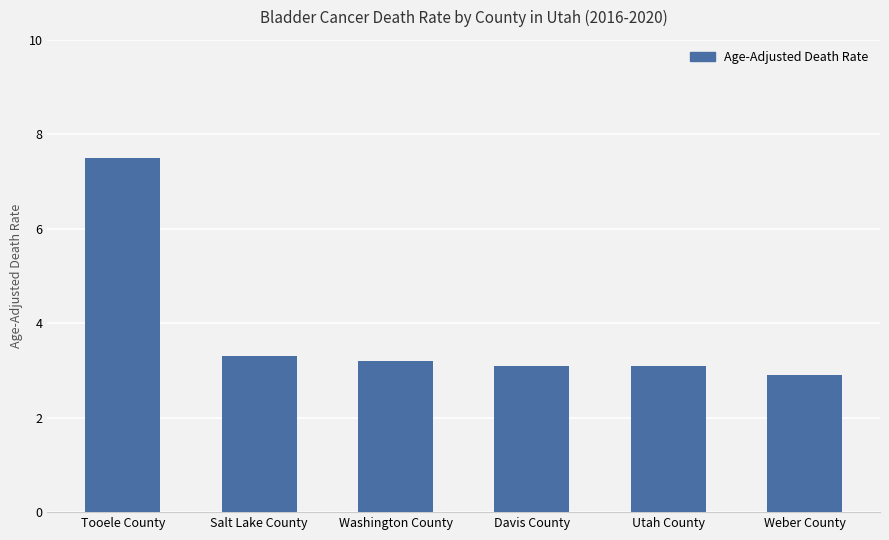

Is it true that the value at Davis County is 4.2?

False